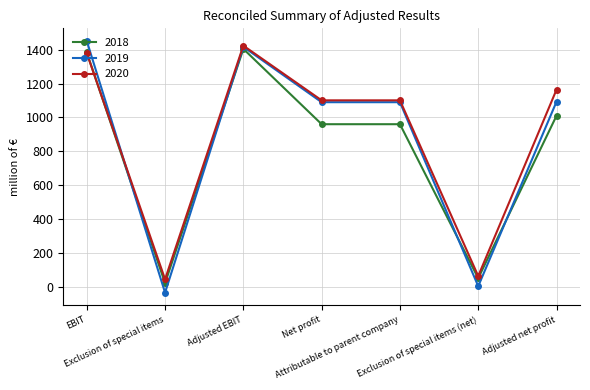

Between EBIT and Net profit, which series saw the biggest shift?

2018